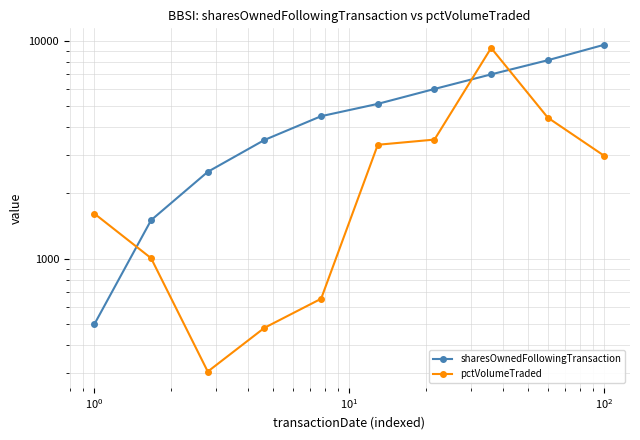

What is the difference between the maximum and minimum values in the pctVolumeTraded series?

8949